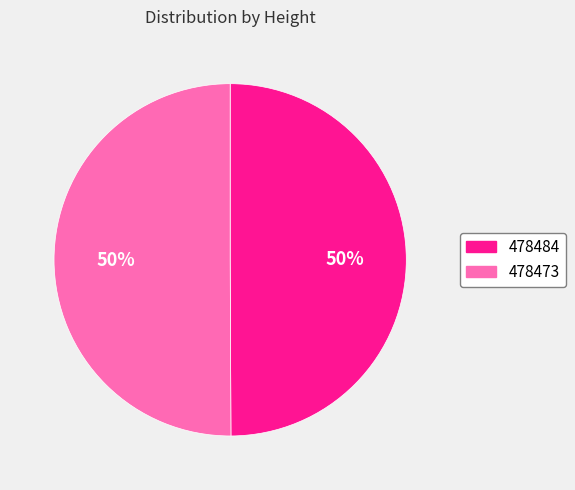

Is it true that 478484 is 58% of the pie?

False